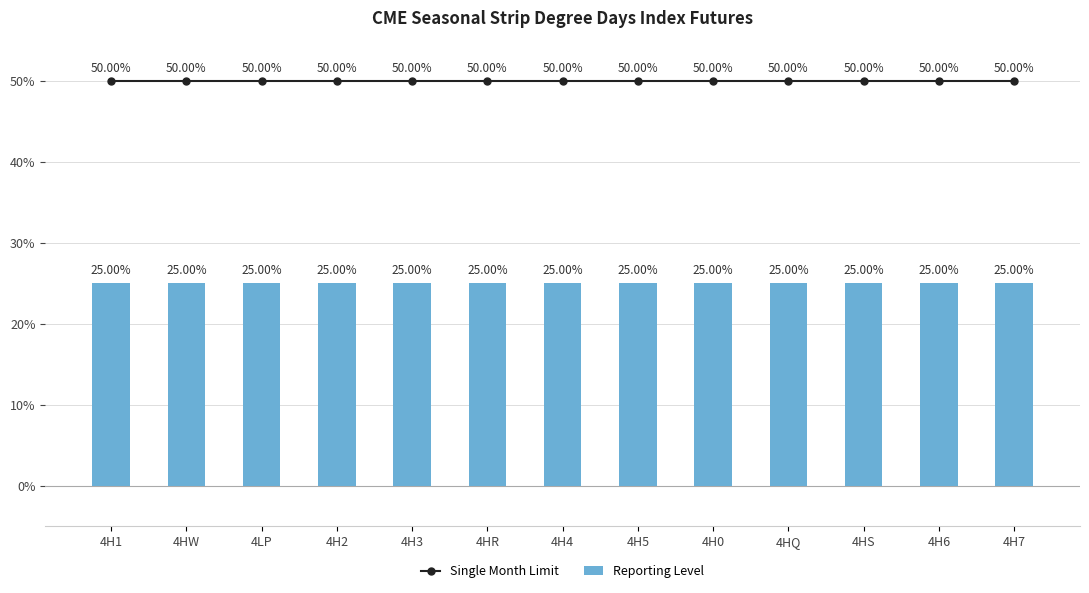

Reading left to right, transcribe all the data shown in this chart.

Single Month Limit: 4H1=50	4HW=50	4LP=50	4H2=50	4H3=50	4HR=50	4H4=50	4H5=50	4H0=50	4HQ=50	4HS=50	4H6=50	4H7=50
Reporting Level: 4H1=25	4HW=25	4LP=25	4H2=25	4H3=25	4HR=25	4H4=25	4H5=25	4H0=25	4HQ=25	4HS=25	4H6=25	4H7=25